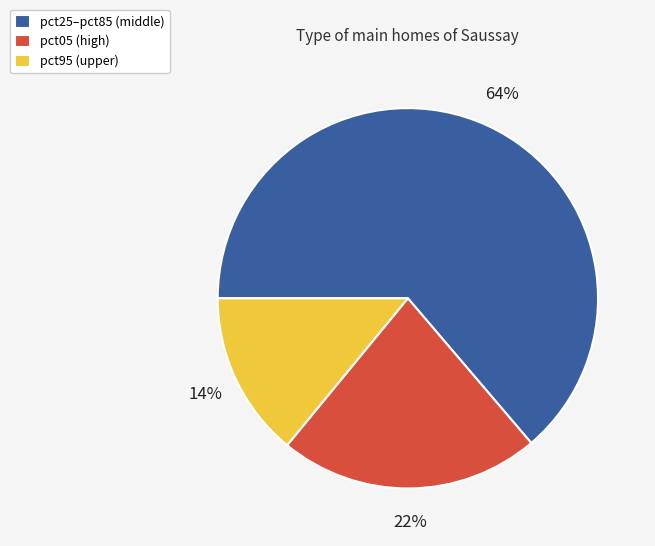

To the nearest percent, what percentage of the pie is pct05 (high)?

22%